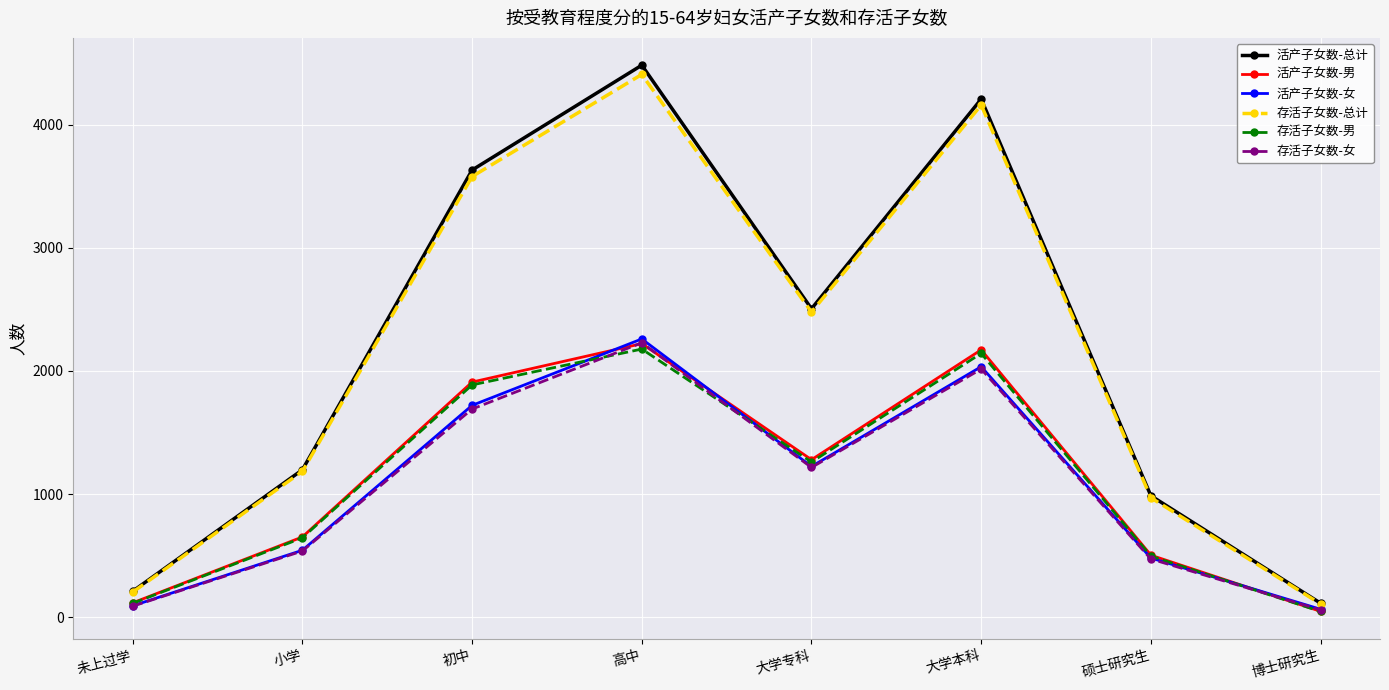

What position from the left is 高中?

4